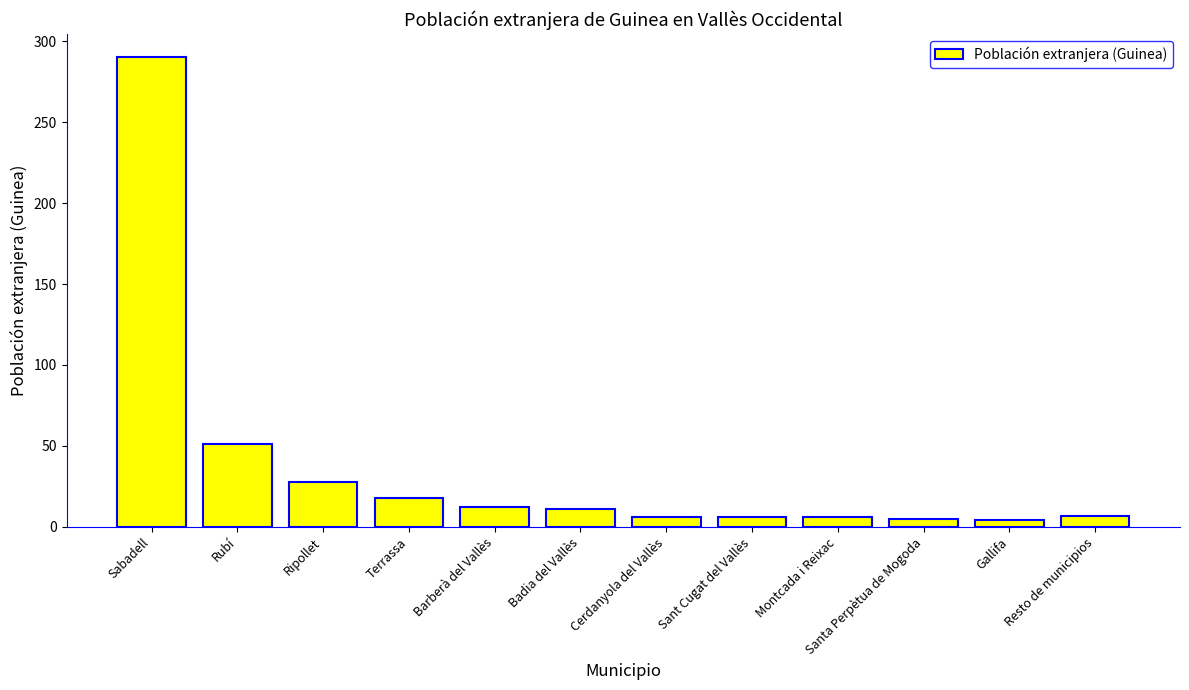

What is the sum of all values?

444